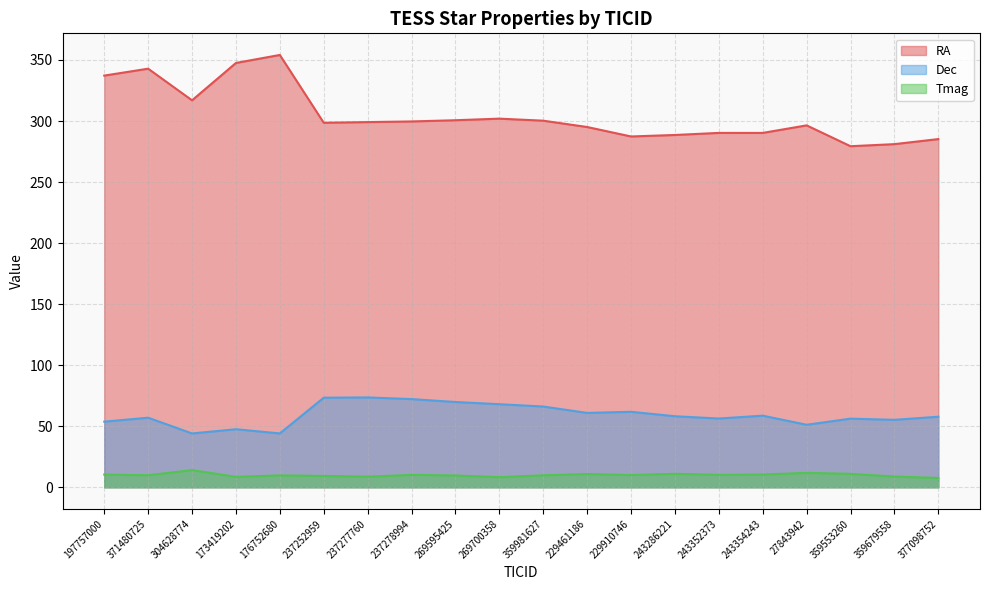

Reading left to right, extract all data points from this chart.

RA: 337.2	342.9	317.0	347.6	354.1	298.6	299.1	299.7	300.6	302.0	300.3	295.1	287.3	288.6	290.3	290.3	296.4	279.4	281.1	285.2
Dec: 53.8	57.0	44.1	47.6	44.1	73.4	73.6	72.2	69.9	68.1	66.2	60.9	61.8	58.2	56.3	58.7	51.2	56.2	55.3	57.8
Tmag: 10.4	9.9	14.1	8.6	9.8	9.3	8.7	10.2	9.7	8.3	9.8	10.8	10.1	11.1	10.2	10.5	11.8	11.0	8.8	7.7